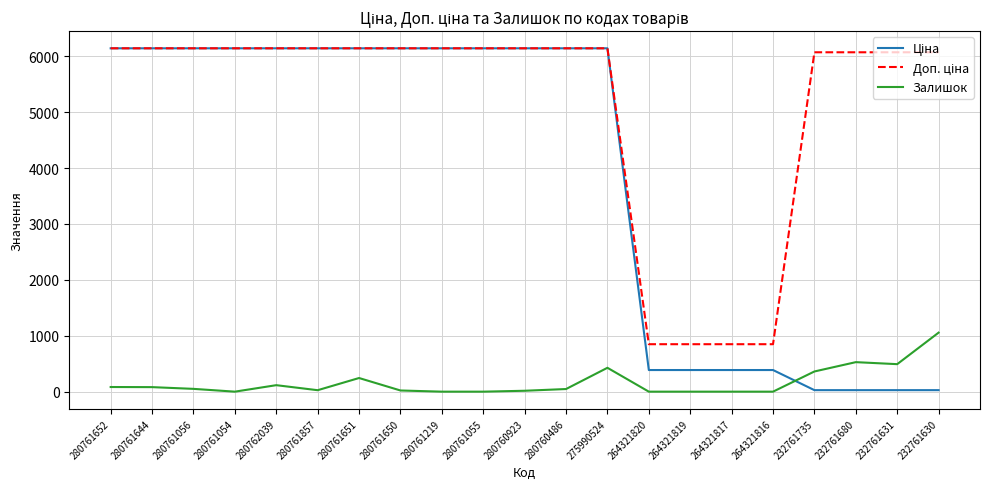

Which category has the highest value in the Залишок series?

232761630